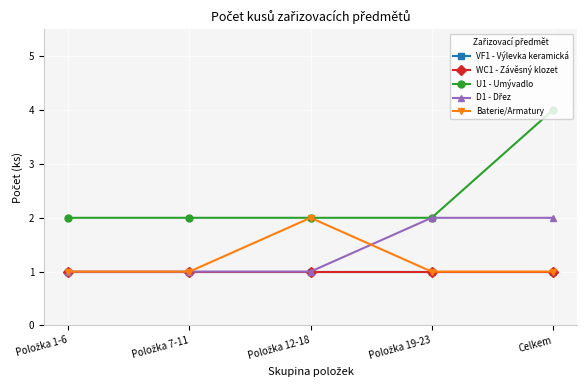

What is the sum of the U1 - Umývadlo values at Položka 7-11 and Položka 19-23?

4